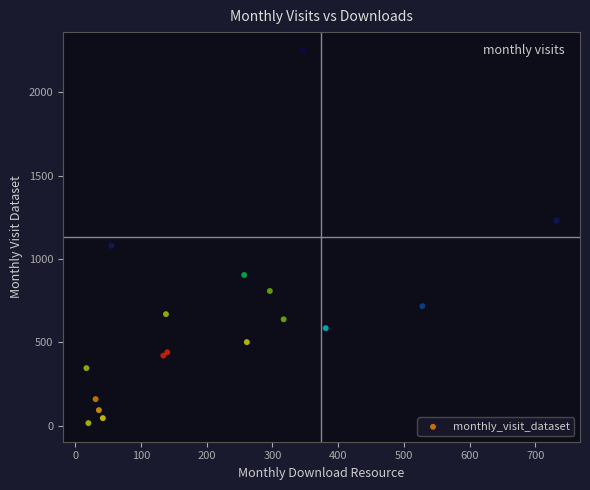

What Y value in the scatter plot is closest to 1132?

1080